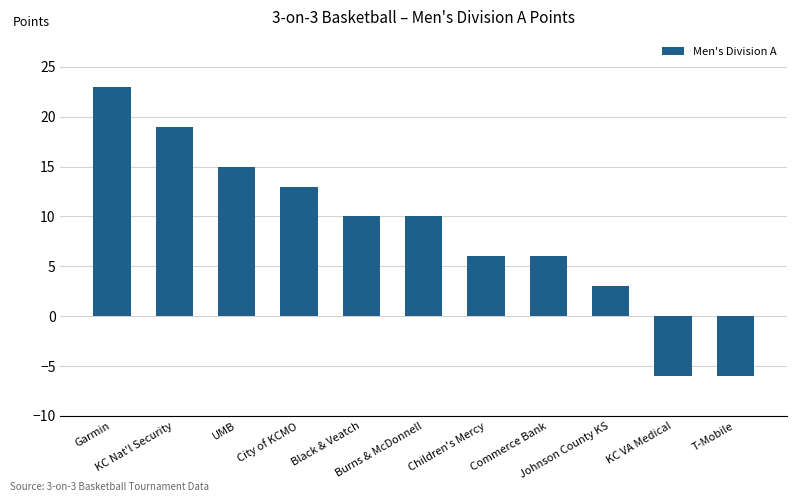

Reading left to right, extract all data points from this chart.

23	19	15	13	10	10	6	6	3	-6	-6